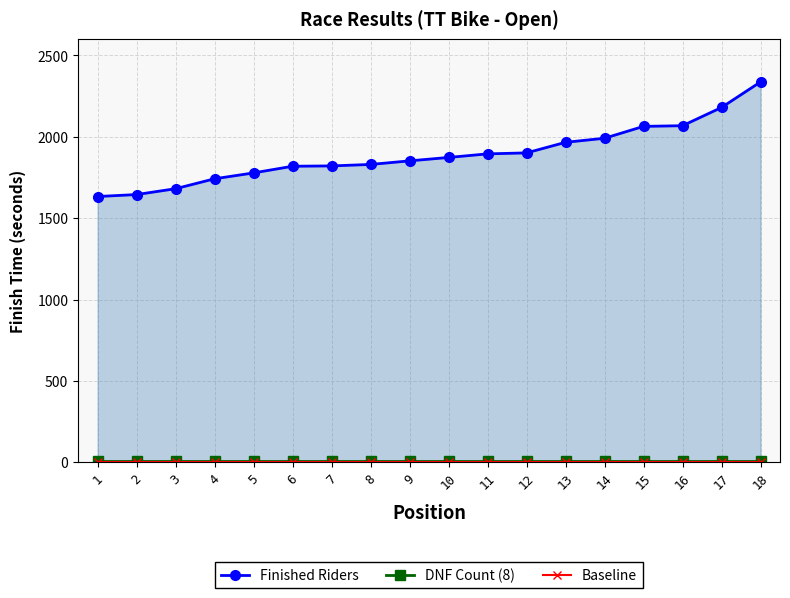

Reading left to right, list all the values displayed in this chart.

Finished Riders: 1633	1645	1681	1742	1778	1819	1821	1830	1852	1873	1895	1901	1966	1991	2064	2068	2180	2337
DNF Count (8): 8	8	8	8	8	8	8	8	8	8	8	8	8	8	8	8	8	8
Baseline: 1	1	1	1	1	1	1	1	1	1	1	1	1	1	1	1	1	1